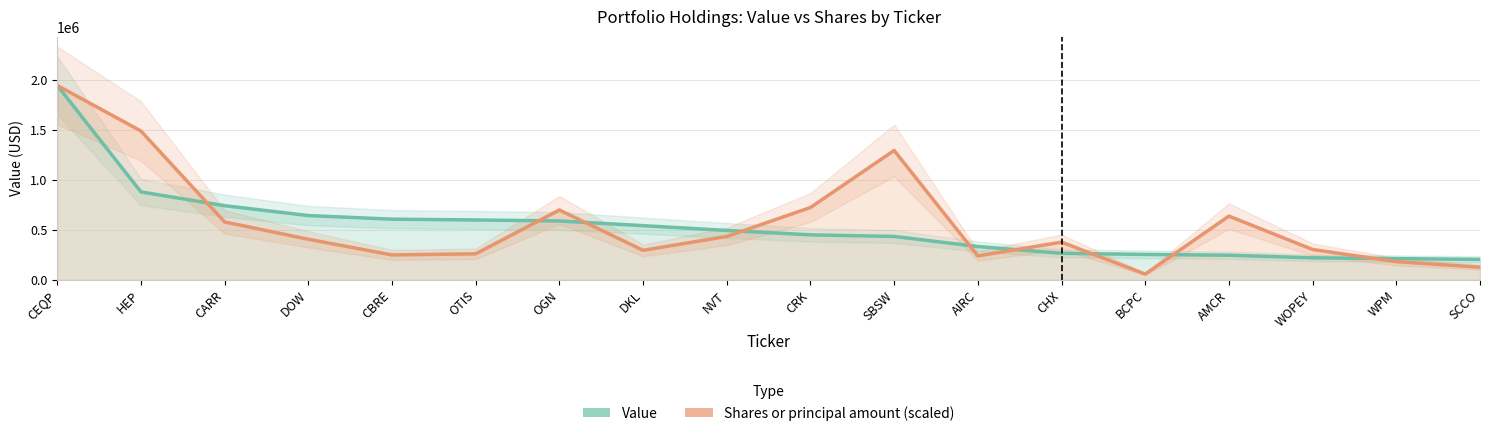

Which series has the largest range (max minus min)?

Shares or principal amount (scaled)